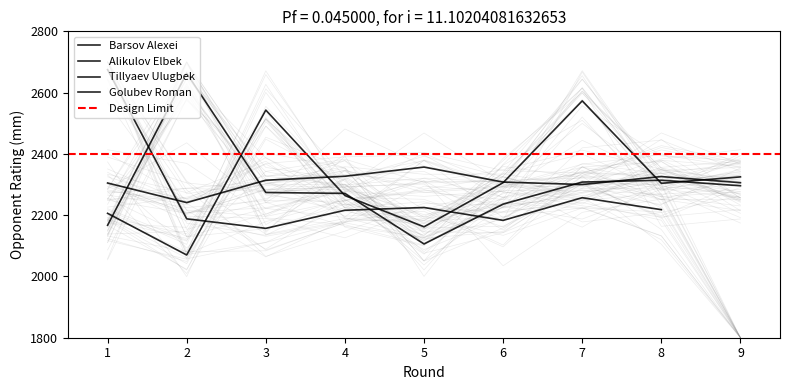

In Tillyaev Ulugbek, how many points are lower than both neighbors (excluding endpoints)?

1